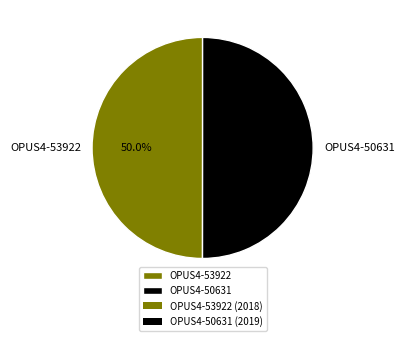

To the nearest percent, what is the average slice percentage?

50%